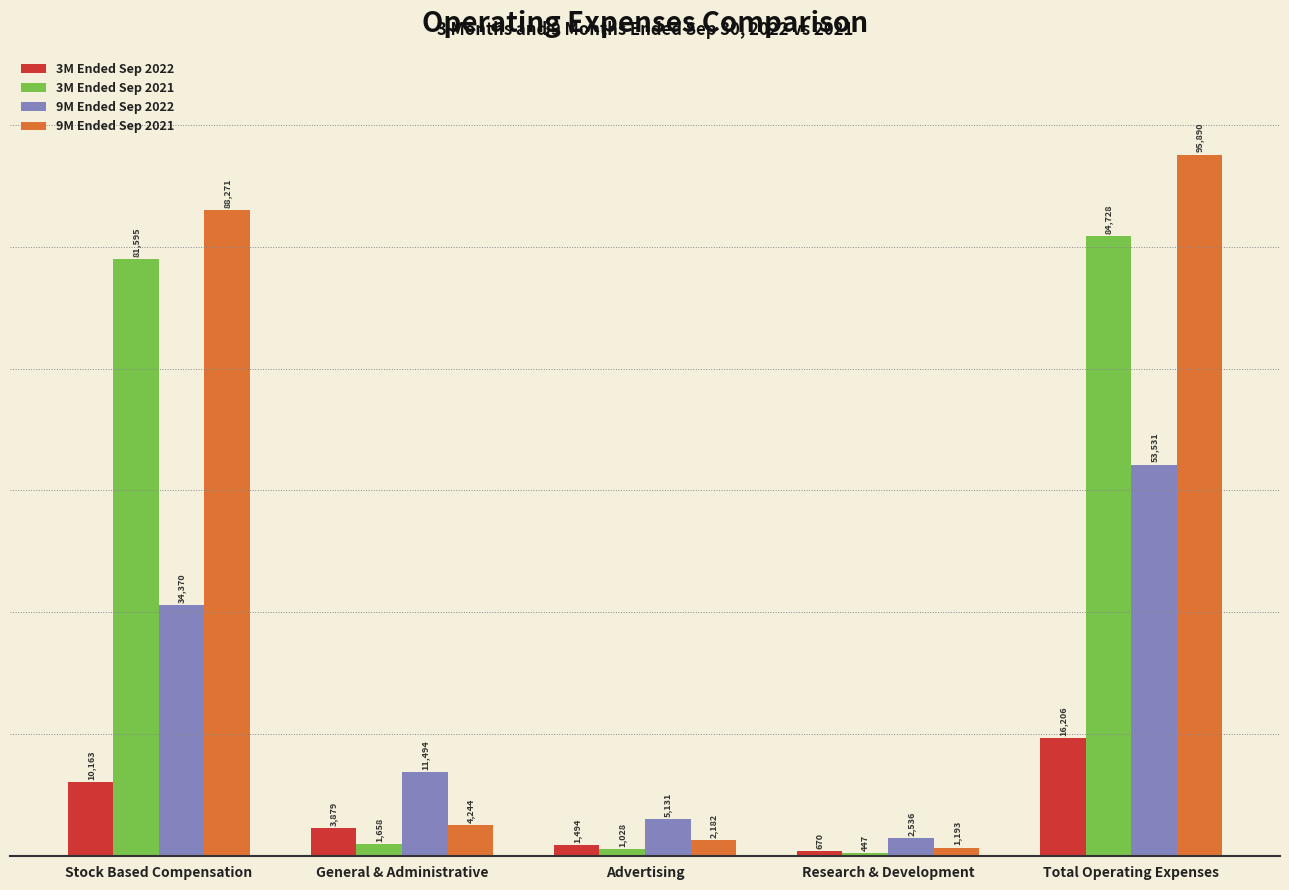

At which category is the sum across all series the highest?

Total Operating Expenses